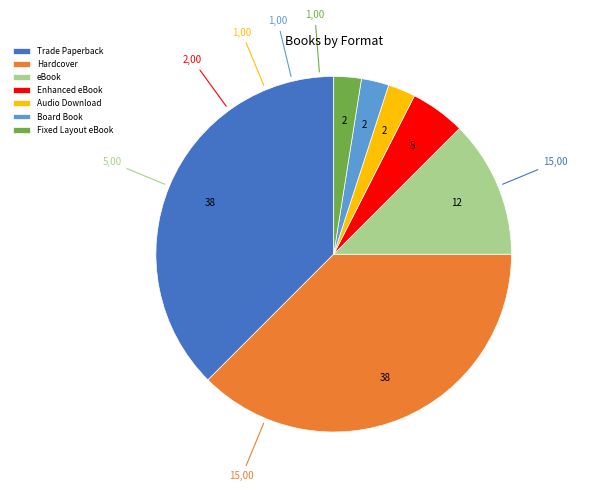

Do Hardcover and Fixed Layout eBook together represent more than half of the pie?

No